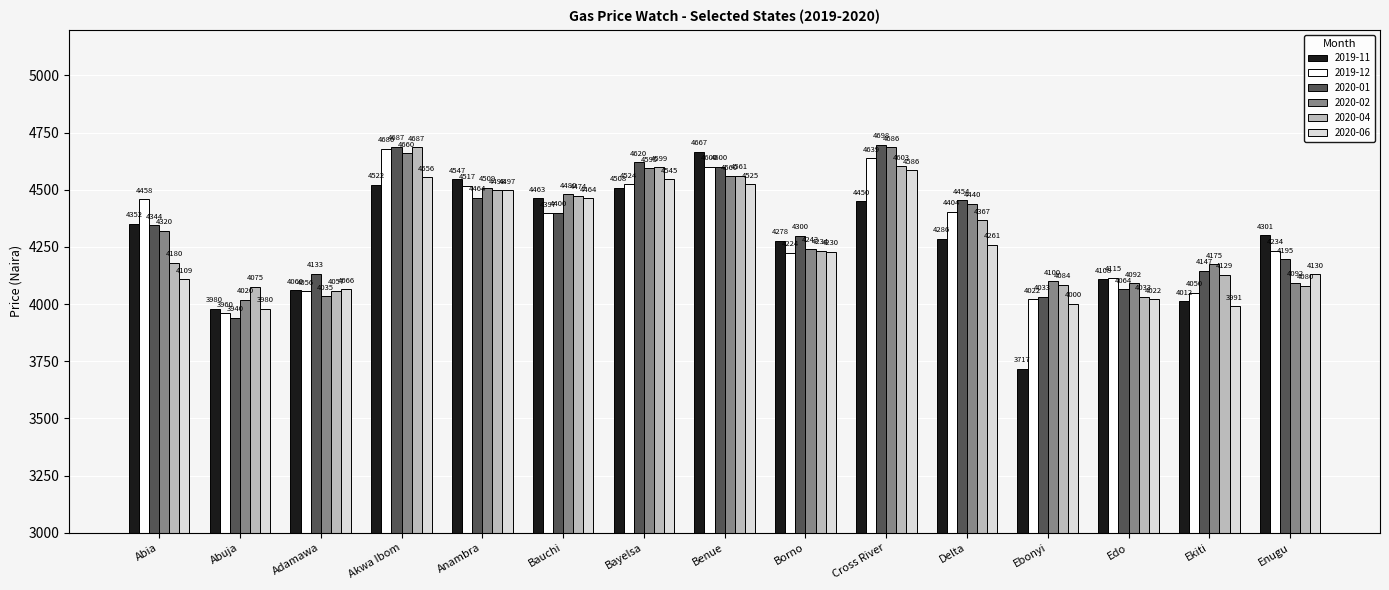

What is the greatest value displayed?

4698.1